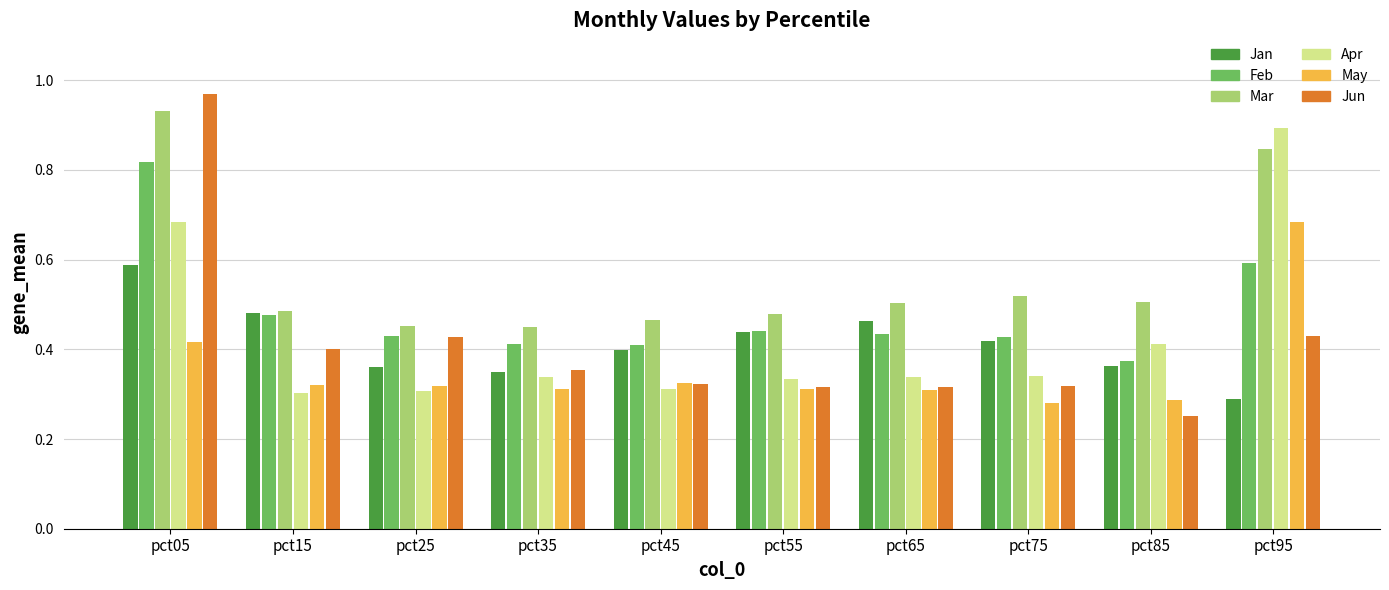

How many Jan values are between 0 and 1?

10